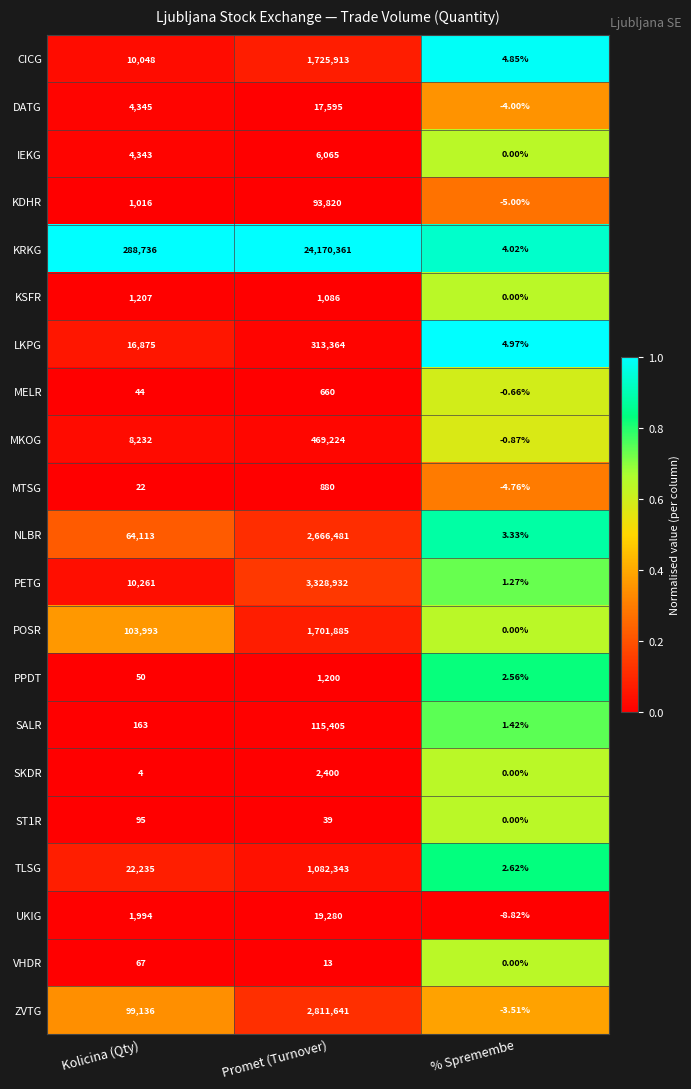

At how many categories does at least one series exceed 0?

3